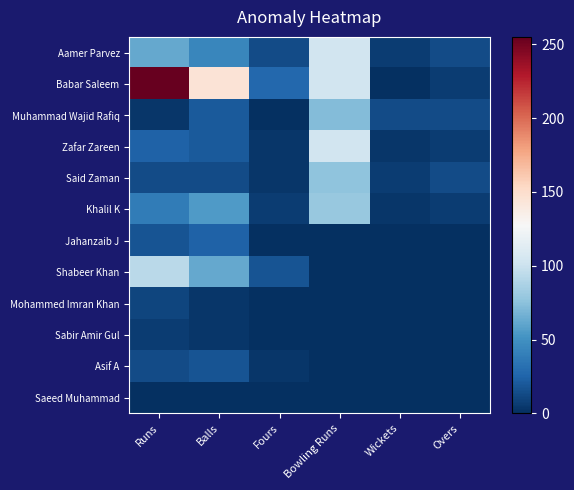

At which category is the sum across all series the highest?

Runs